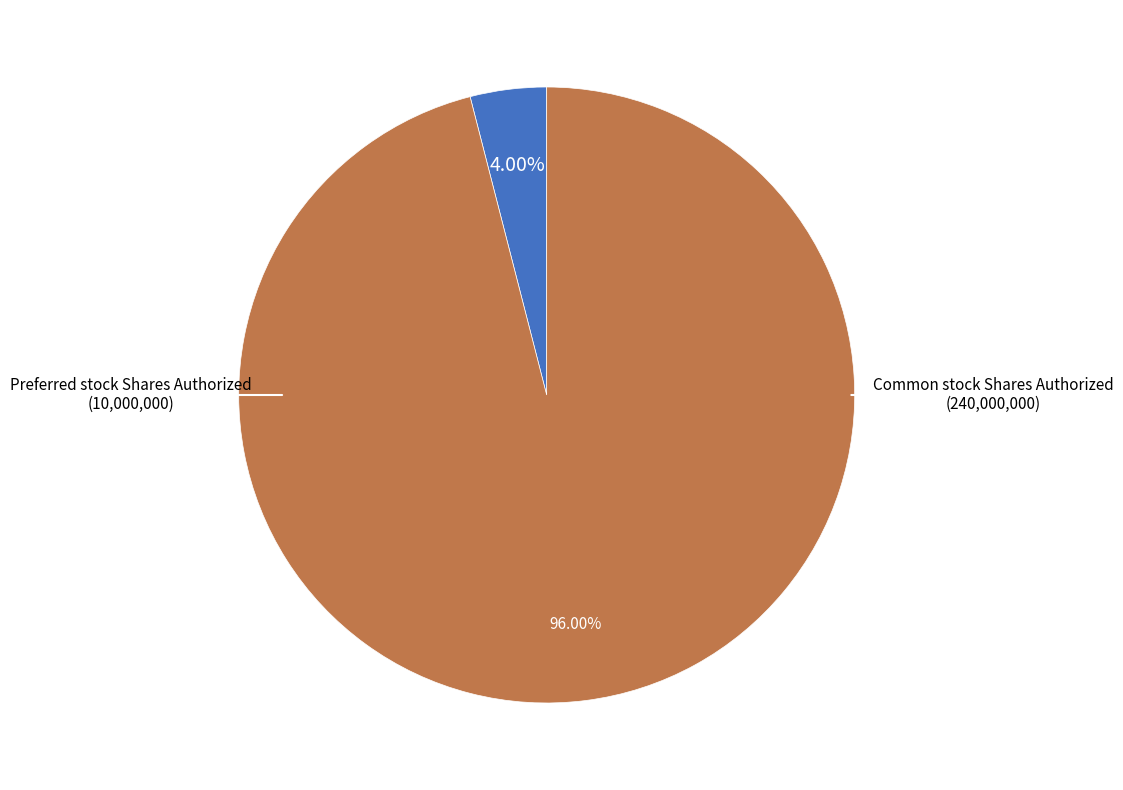

Is there a majority slice in this chart?

Yes